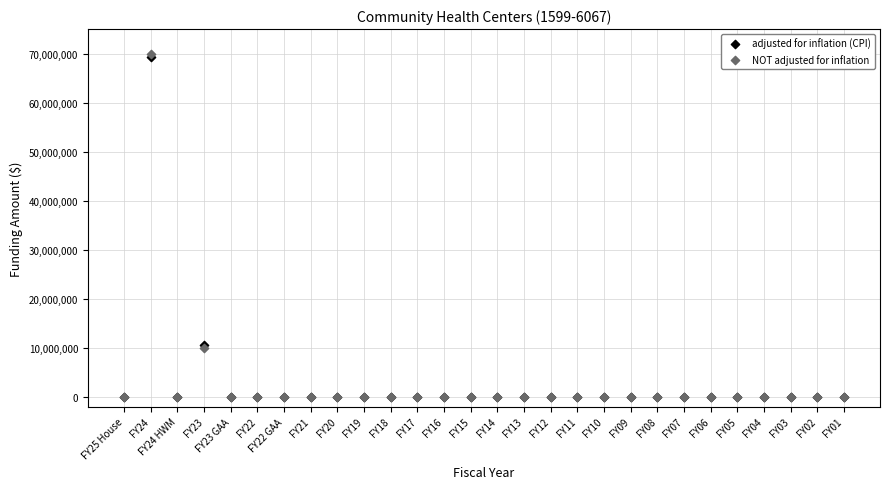

What are all the series names shown in the legend?

adjusted for inflation (CPI), NOT adjusted for inflation